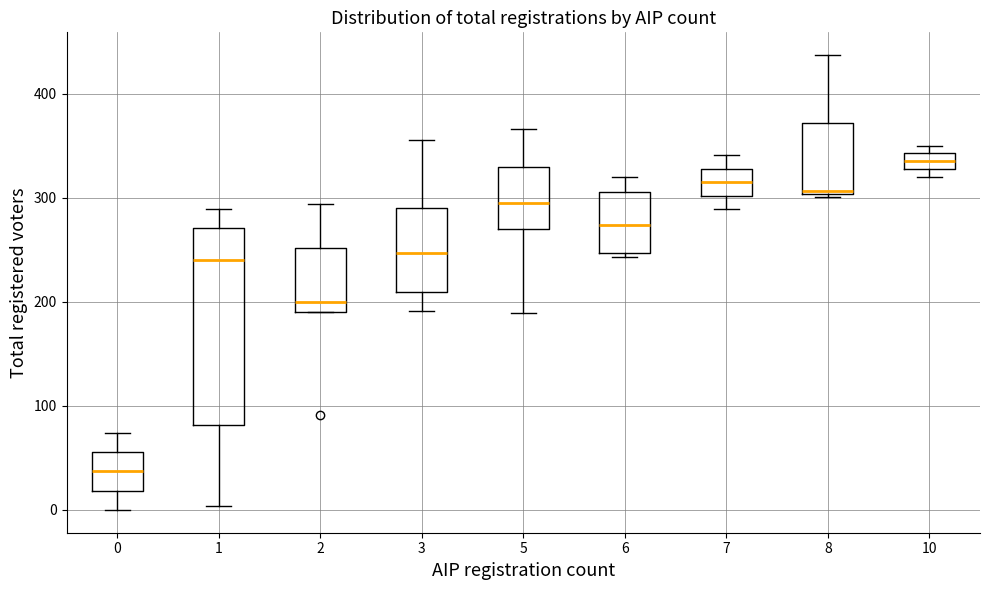

Reading left to right, transcribe this box plot: for each box, give where its median line is, the range the box spans, and where its two whiskers end, as read against the y-axis. The values are not printed on the chart, so give them approximately, as read against the axis.

0: median 40, box 20 to 60, whiskers 0 to 70
1: median 240, box 80 to 270, whiskers 0 to 290
2: median 200, box 190 to 250, whiskers 190 to 290
3: median 250, box 210 to 290, whiskers 190 to 360
5: median 300, box 270 to 330, whiskers 190 to 370
6: median 270, box 250 to 310, whiskers 240 to 320
7: median 320, box 300 to 330, whiskers 290 to 340
8: median 310, box 300 to 370, whiskers 300 to 440
10: median 340 (inside the box), box 330 to 340, whiskers 320 to 350